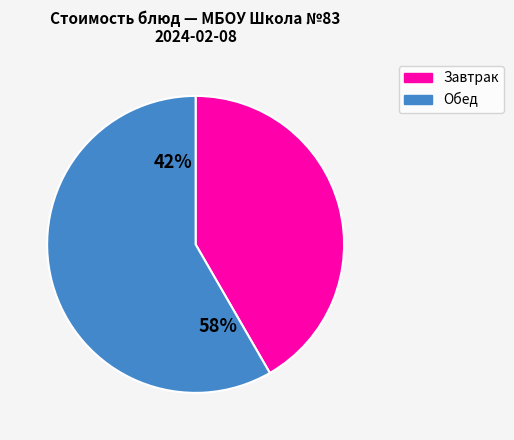

Does Тефтели из птицы с соусом account for over 50% of the chart?

No